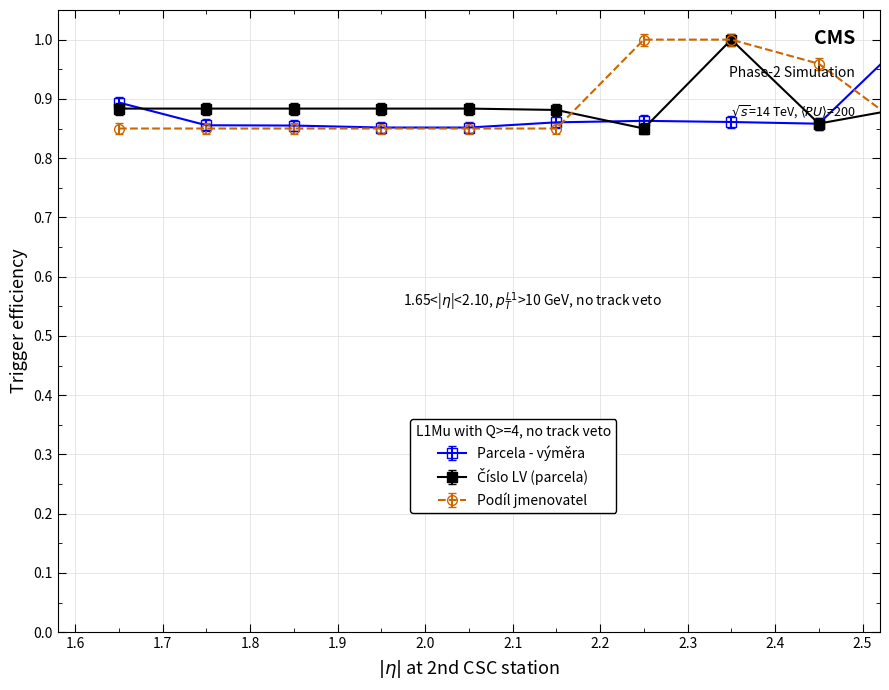

Is this an area chart (filled region under the line)?

No